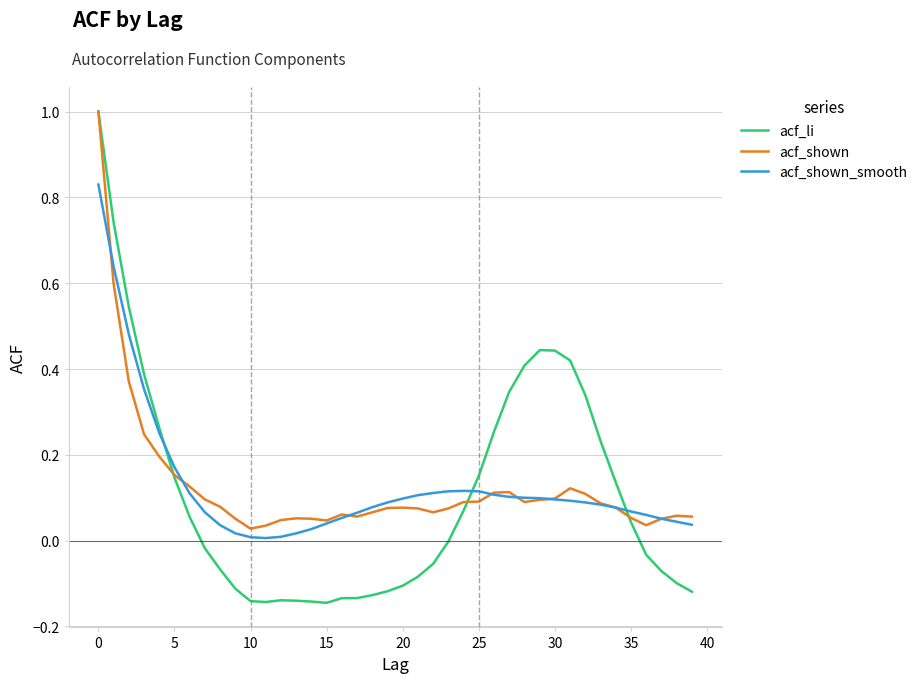

Which series ends up on top after the final intersection of acf_shown and acf_li?

acf_shown